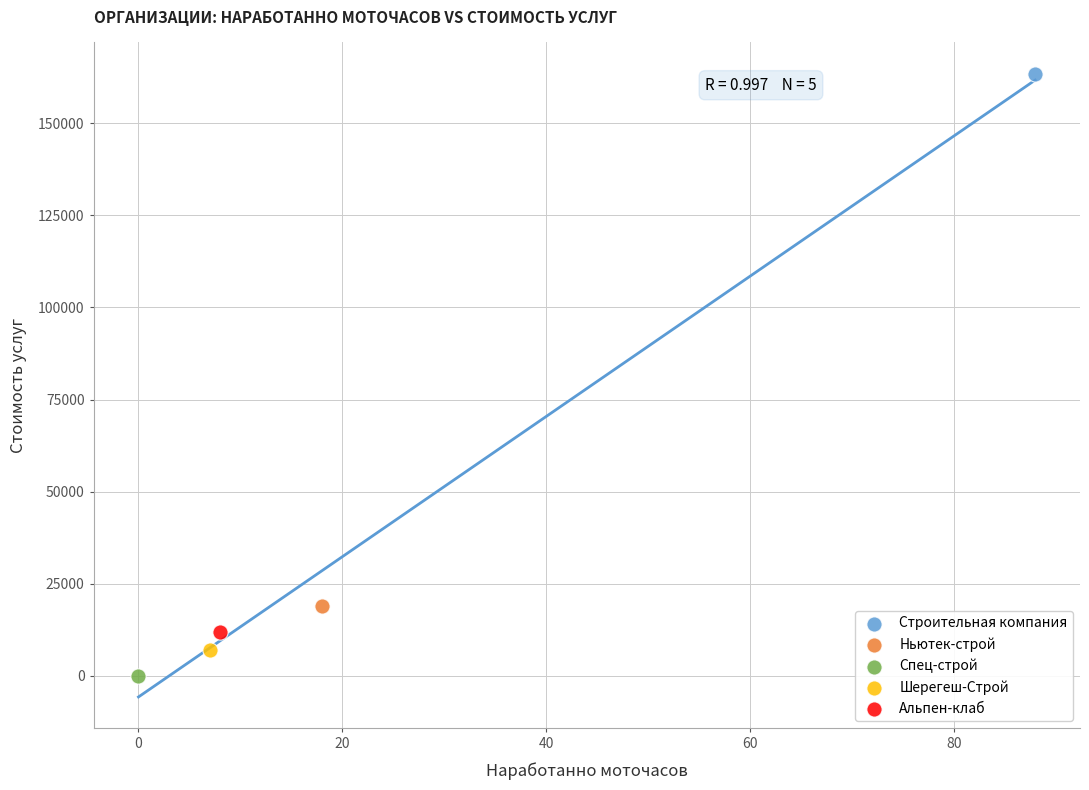

What are all the series names shown in the legend?

Строительная компания, Ньютек-строй, Спец-строй, Шерегеш-Строй, Альпен-клаб